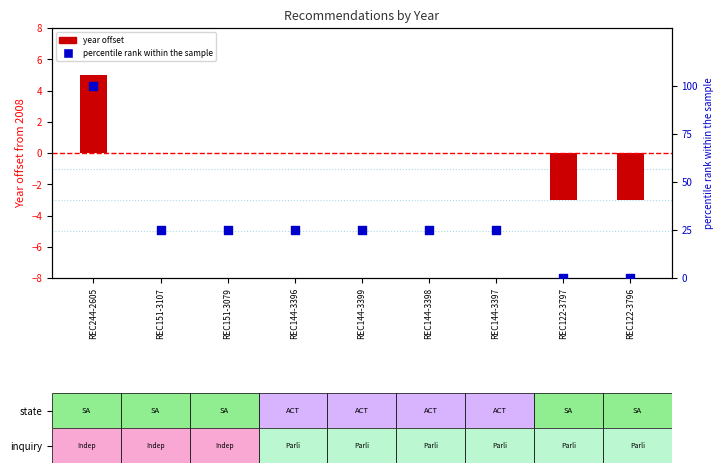

At which category is the sum across all series the highest?

REC244-2605